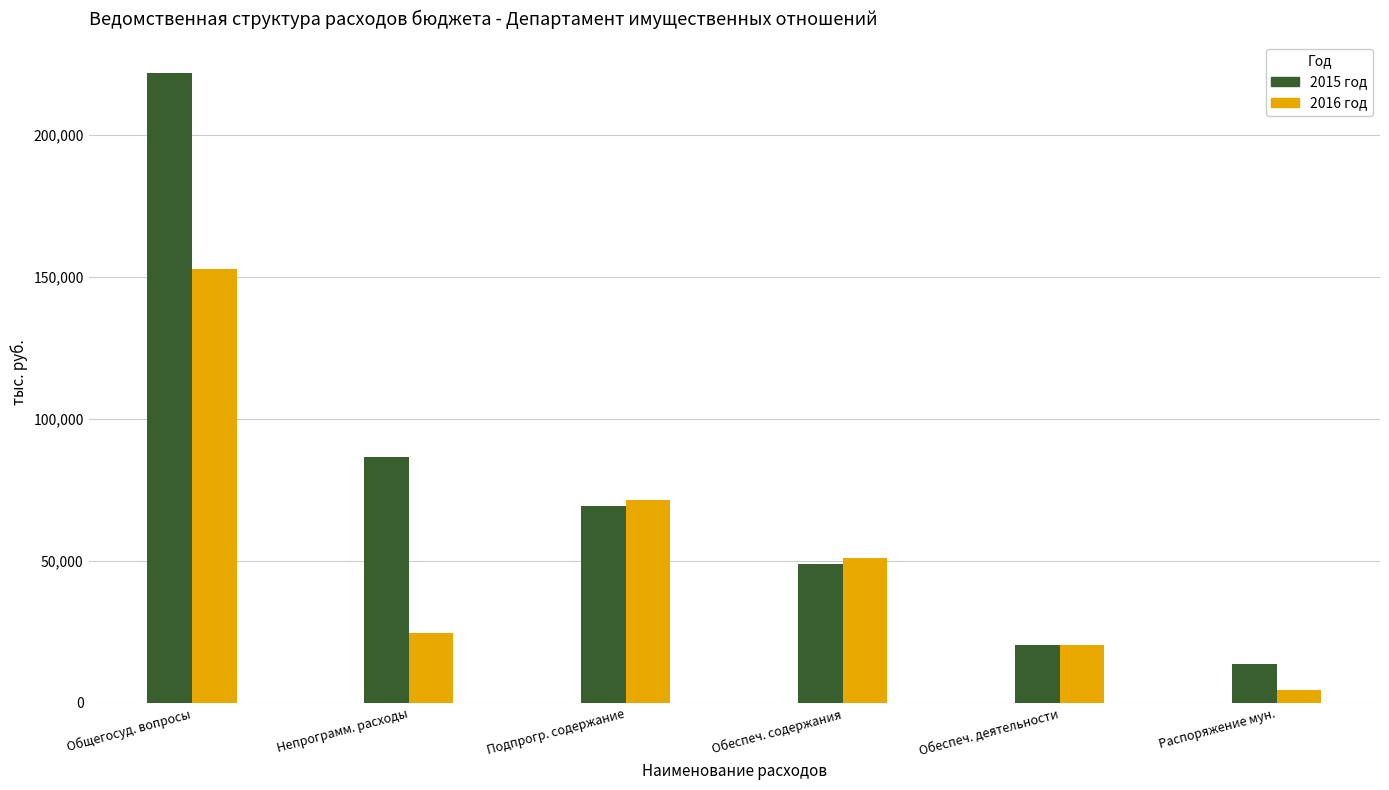

The value of 2015 год at Непрограмм. расходы is 86502.0. True or false?

True